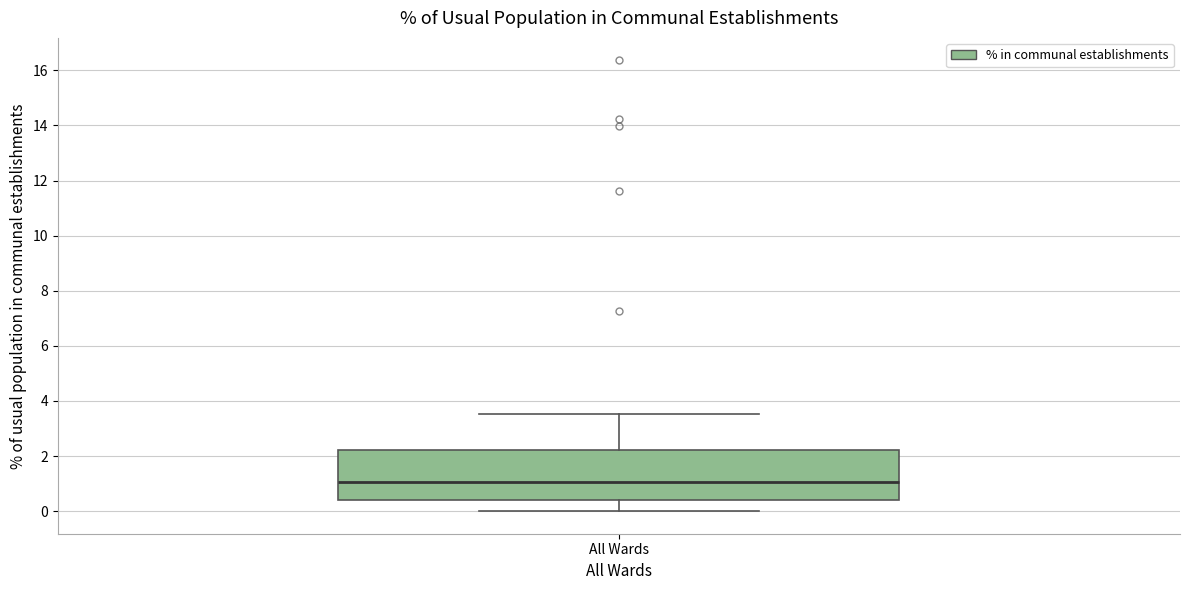

Where does the upper whisker of the box for All Wards end on the y-axis? The values are not printed on the chart, so give them approximately, as read against the axis.

3.6